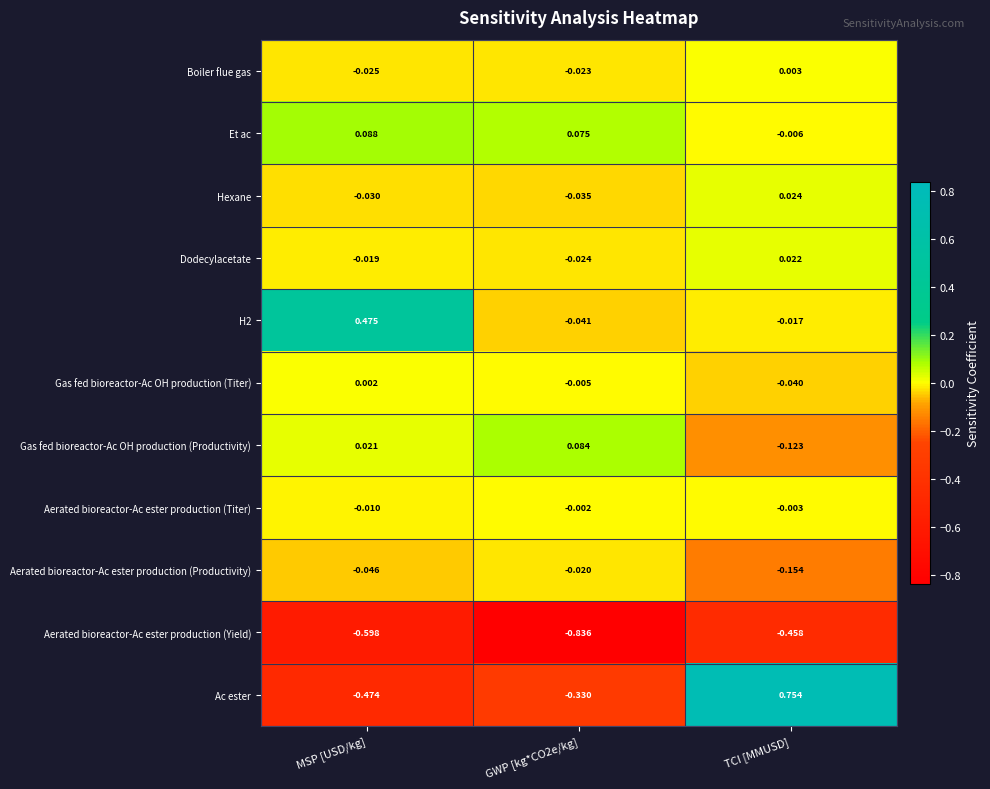

What is the spread (max minus min) of values at GWP [kg*CO2e/kg]?

0.9